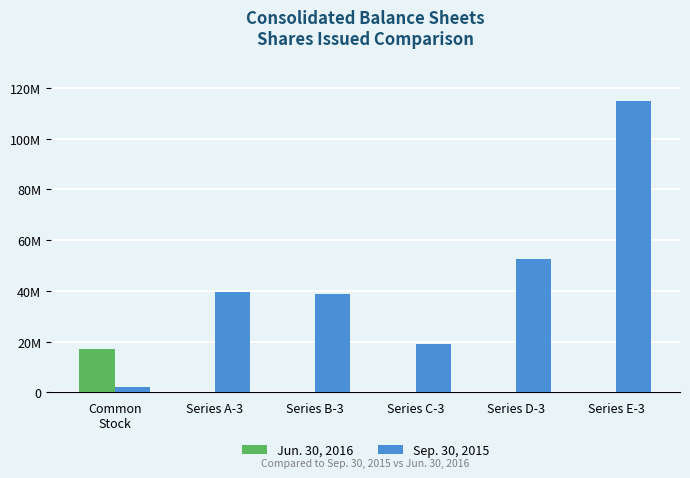

What are all the series names shown in the legend?

Jun. 30, 2016, Sep. 30, 2015